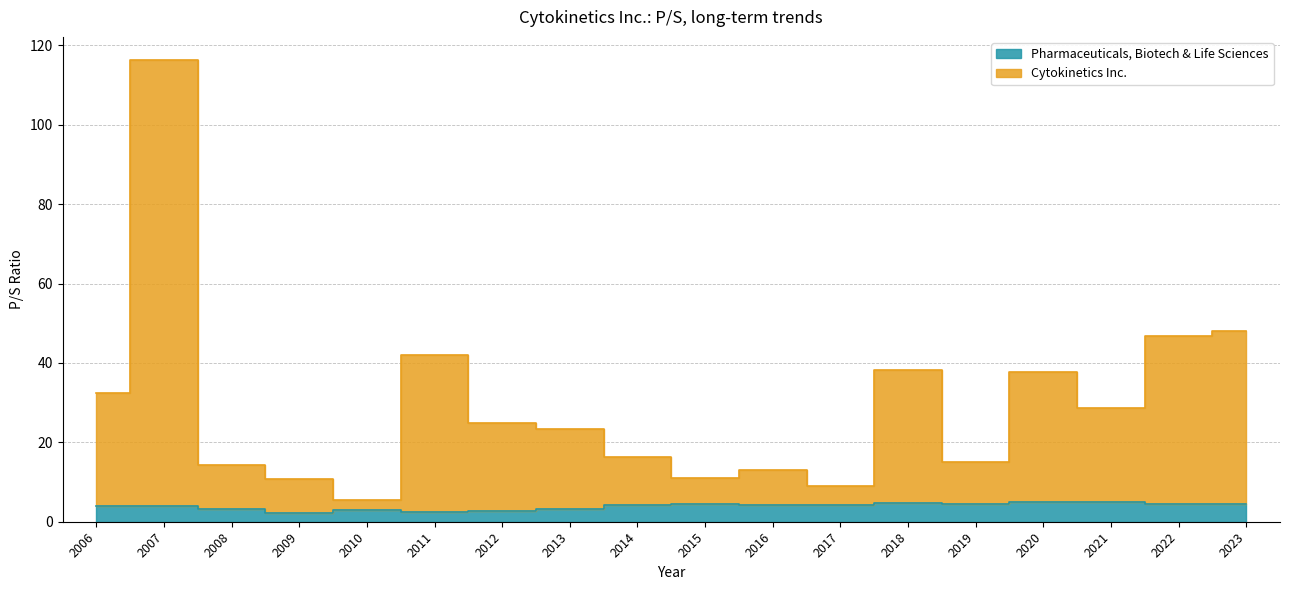

What is the highest value of the Cytokinetics Inc. series?

116.3